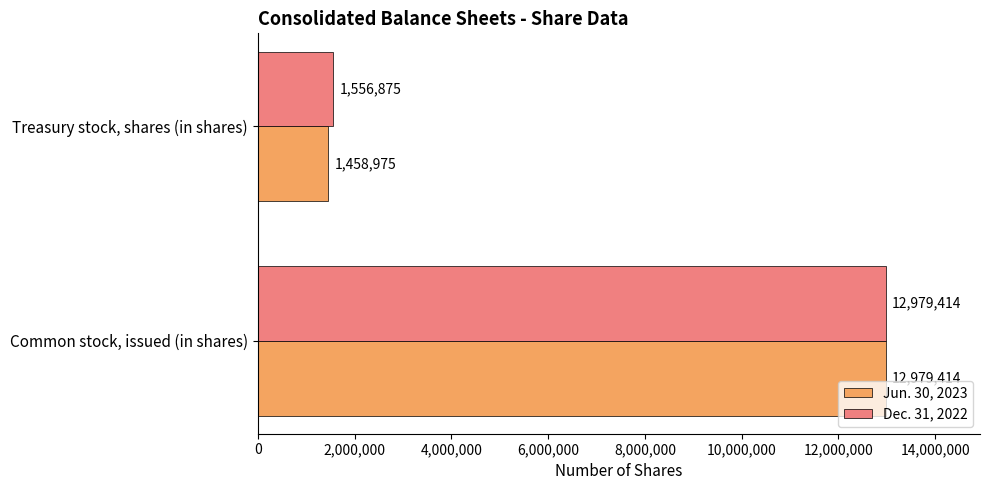

Which series has the largest total across all categories?

Dec. 31, 2022